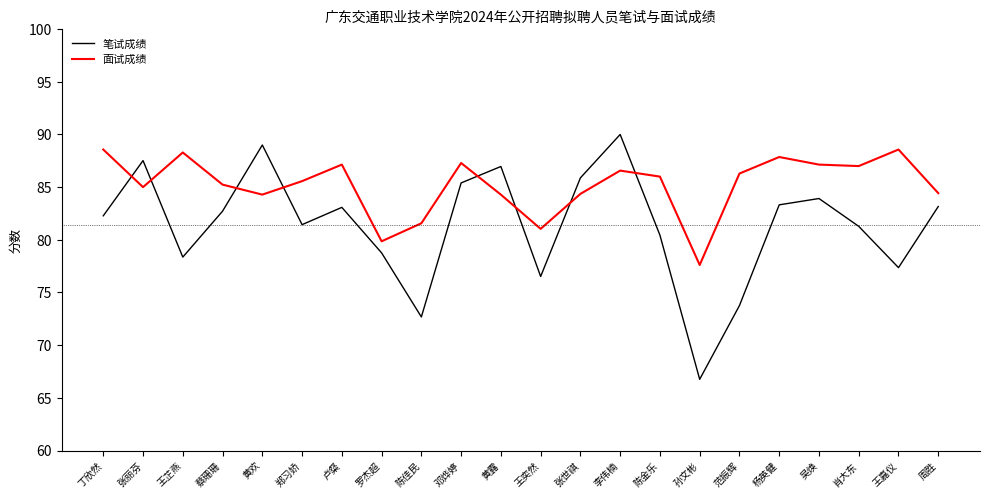

What is the difference between the maximum and second lowest values in the 笔试成绩 series?

17.3